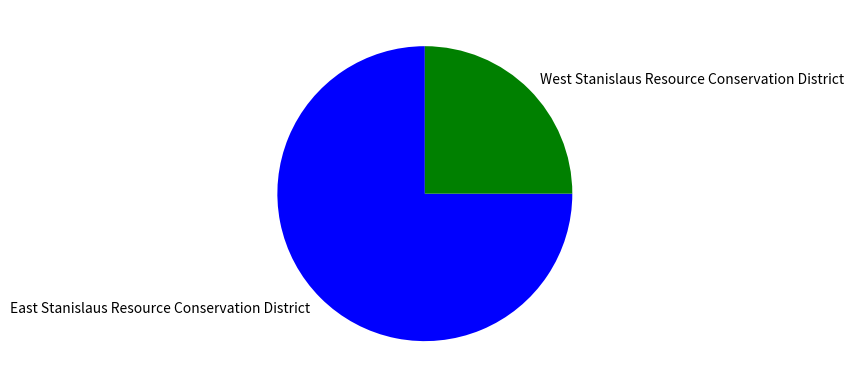

The West Stanislaus Resource Conservation District slice represents 11% of the pie. True or false?

False